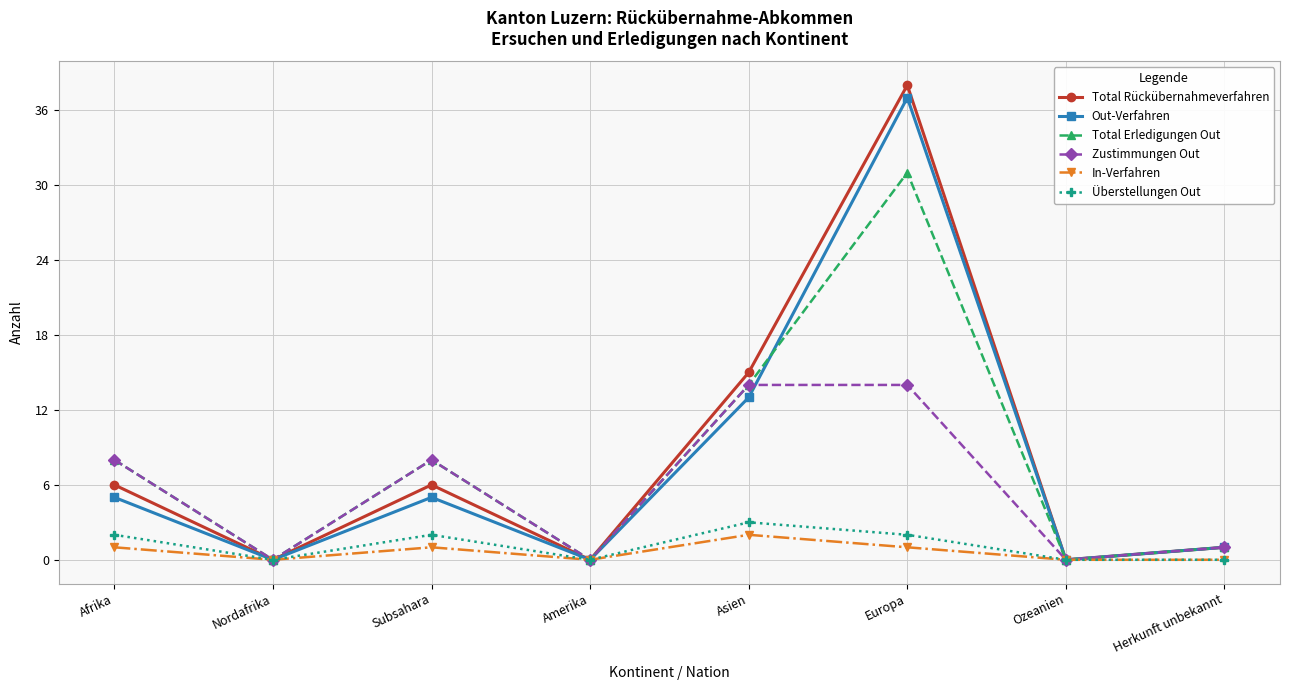

What are all the series names shown in the legend?

Total Rückübernahmeverfahren, Out-Verfahren, Total Erledigungen Out, Zustimmungen Out, In-Verfahren, Überstellungen Out